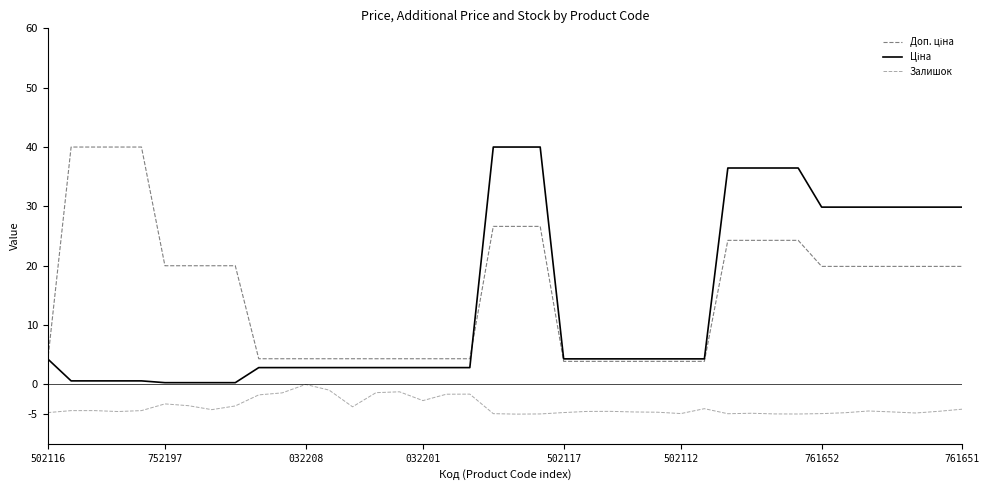

What is the minimum value shown in the chart?

-5.0